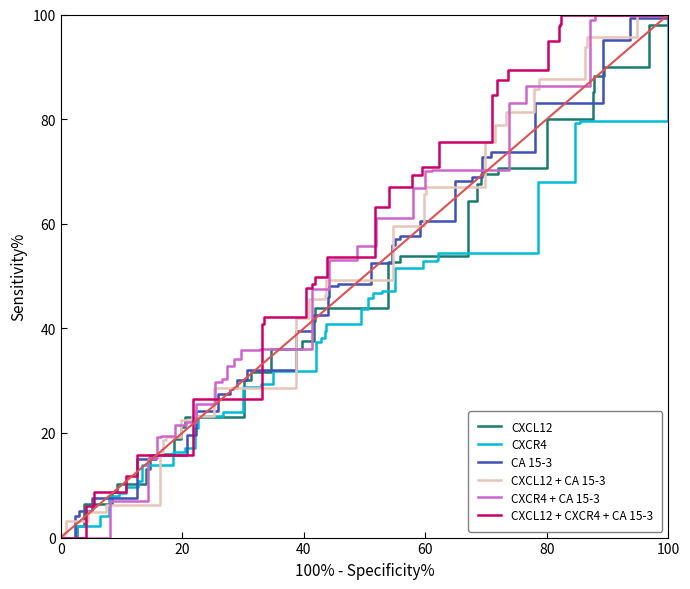

What is the highest value of the CXCL12 + CXCR4 + CA 15-3 series?

100.0